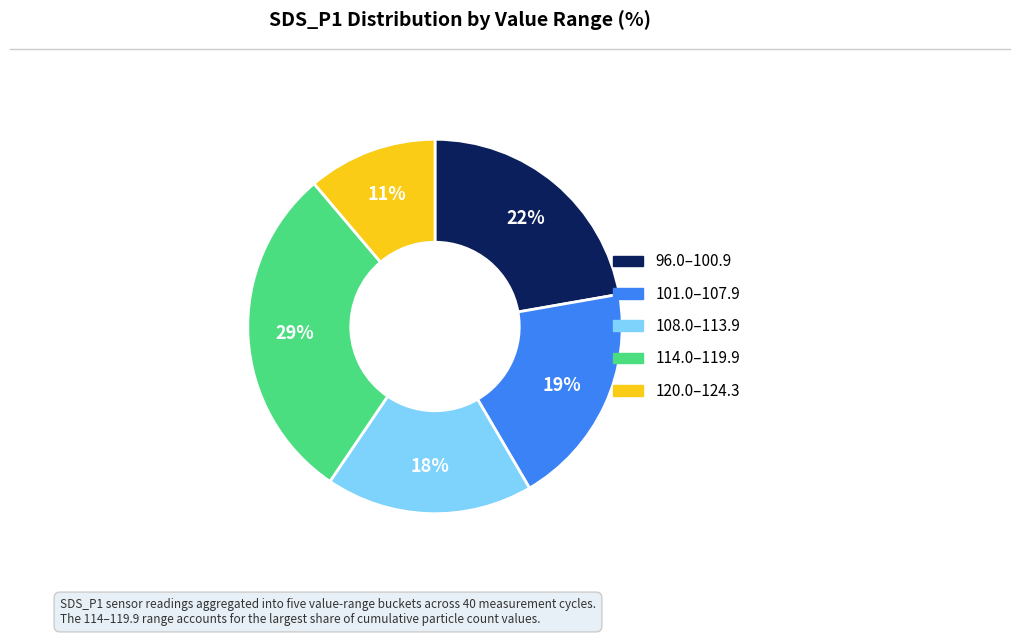

Is there any slice that represents more than half of the pie?

No